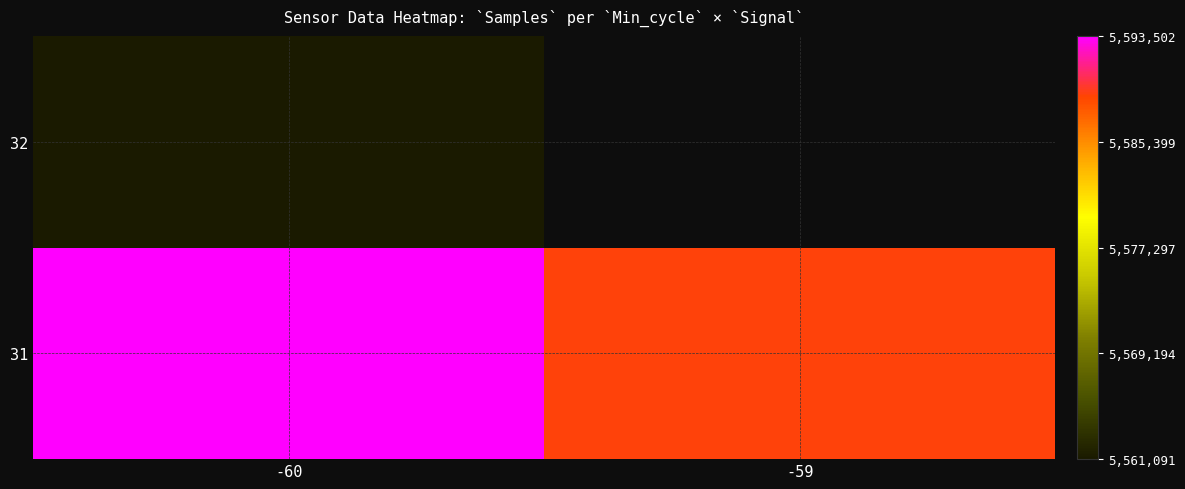

Which has a higher value, -59 or -60?

-60